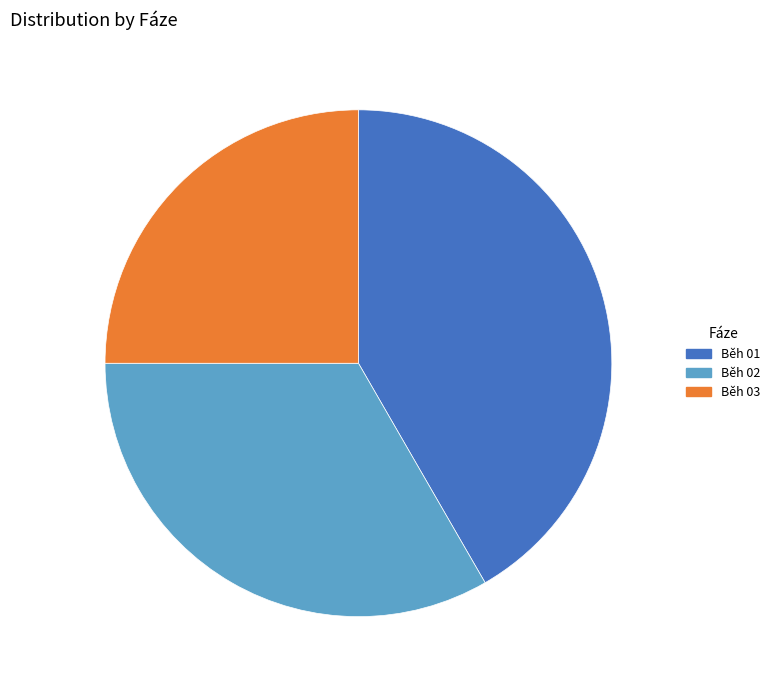

Count the number of slices in the pie.

3